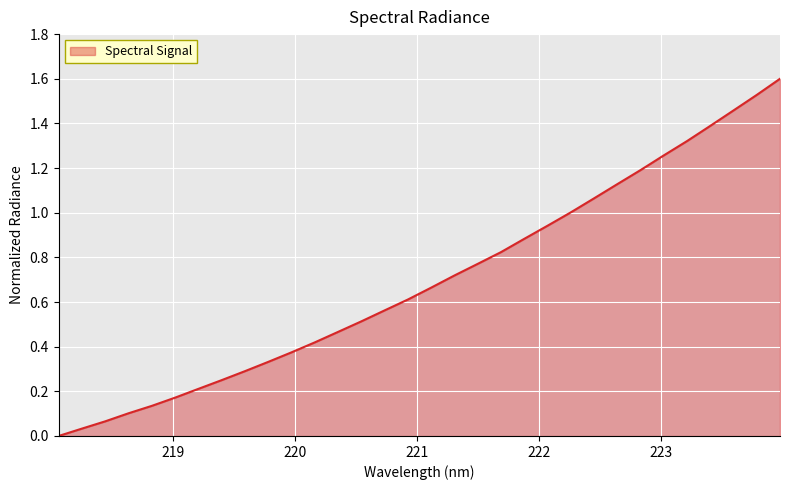

What is the difference between the maximum and minimum values?

1.6